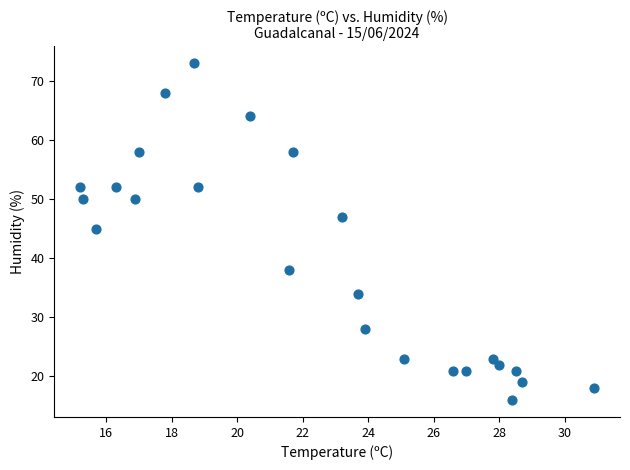

What is the range of Y values (max minus min)?

57